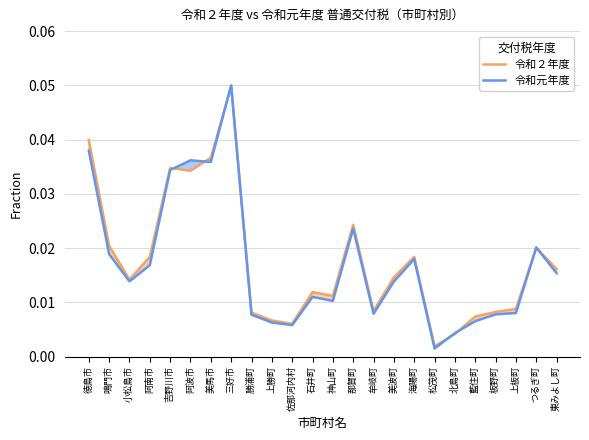

Reading right to left, transcribe all the data shown in this chart.

令和２年度: 0.0	0.0	0.0	0.0	0.0	0.0	0.0	0.0	0.0	0.0	0.0	0.0	0.0	0.0	0.0	0.0	0.0	0.0	0.0	0.0	0.0	0.0	0.0	0.0
令和元年度: 0.0	0.0	0.0	0.0	0.0	0.0	0.0	0.0	0.0	0.0	0.0	0.0	0.0	0.0	0.0	0.0	0.1	0.0	0.0	0.0	0.0	0.0	0.0	0.0